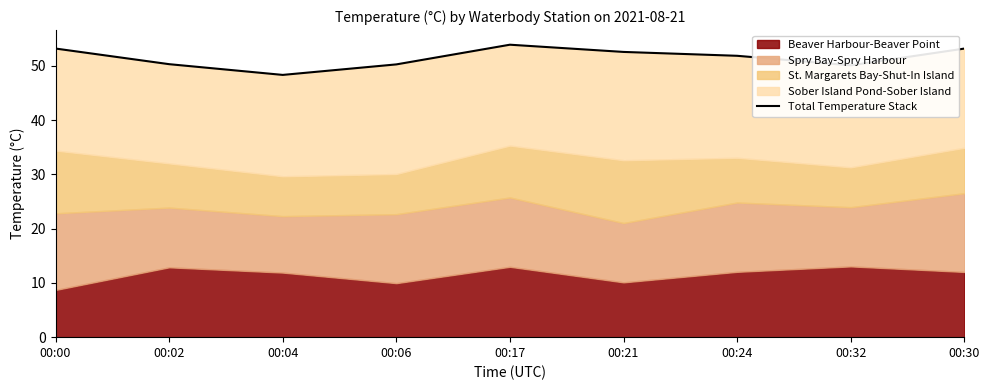

What is the sum of all values?

463.6